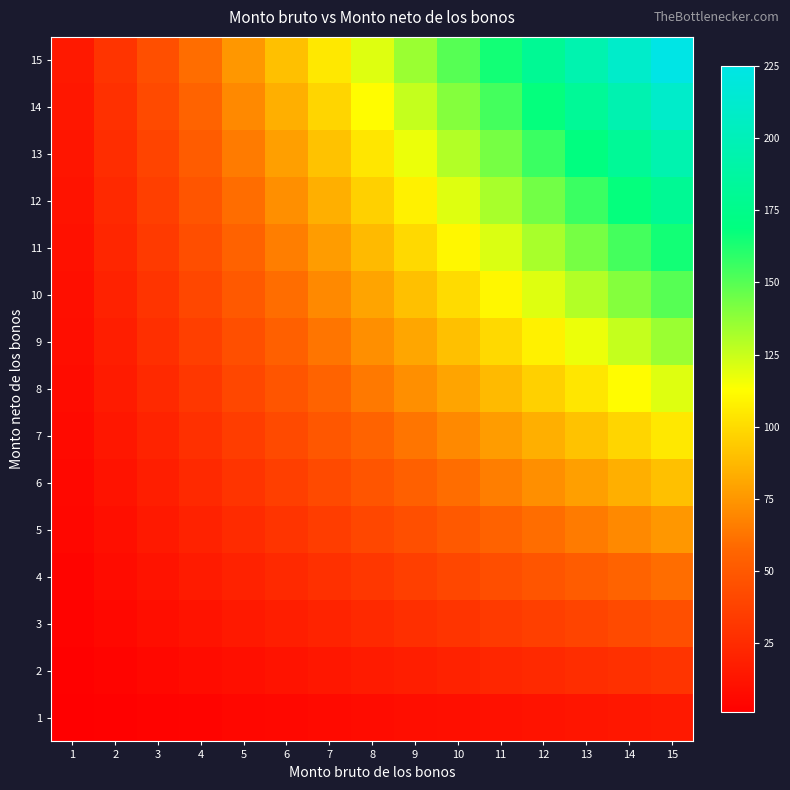

Reading right to left, extract all data points from this chart.

1: 15=15	14=14	13=13	12=12	11=11	10=10	9=9	8=8	7=7	6=6	5=5	4=4	3=3	2=2	1=1
2: 15=30	14=28	13=26	12=24	11=22	10=20	9=18	8=16	7=14	6=12	5=10	4=8	3=6	2=4	1=2
3: 15=45	14=42	13=39	12=36	11=33	10=30	9=27	8=24	7=21	6=18	5=15	4=12	3=9	2=6	1=3
4: 15=60	14=56	13=52	12=48	11=44	10=40	9=36	8=32	7=28	6=24	5=20	4=16	3=12	2=8	1=4
5: 15=75	14=70	13=65	12=60	11=55	10=50	9=45	8=40	7=35	6=30	5=25	4=20	3=15	2=10	1=5
6: 15=90	14=84	13=78	12=72	11=66	10=60	9=54	8=48	7=42	6=36	5=30	4=24	3=18	2=12	1=6
7: 15=105	14=98	13=91	12=84	11=77	10=70	9=63	8=56	7=49	6=42	5=35	4=28	3=21	2=14	1=7
8: 15=120	14=112	13=104	12=96	11=88	10=80	9=72	8=64	7=56	6=48	5=40	4=32	3=24	2=16	1=8
9: 15=135	14=126	13=117	12=108	11=99	10=90	9=81	8=72	7=63	6=54	5=45	4=36	3=27	2=18	1=9
10: 15=150	14=140	13=130	12=120	11=110	10=100	9=90	8=80	7=70	6=60	5=50	4=40	3=30	2=20	1=10
11: 15=165	14=154	13=143	12=132	11=121	10=110	9=99	8=88	7=77	6=66	5=55	4=44	3=33	2=22	1=11
12: 15=180	14=168	13=156	12=144	11=132	10=120	9=108	8=96	7=84	6=72	5=60	4=48	3=36	2=24	1=12
13: 15=195	14=182	13=169	12=156	11=143	10=130	9=117	8=104	7=91	6=78	5=65	4=52	3=39	2=26	1=13
14: 15=210	14=196	13=182	12=168	11=154	10=140	9=126	8=112	7=98	6=84	5=70	4=56	3=42	2=28	1=14
15: 15=225	14=210	13=195	12=180	11=165	10=150	9=135	8=120	7=105	6=90	5=75	4=60	3=45	2=30	1=15